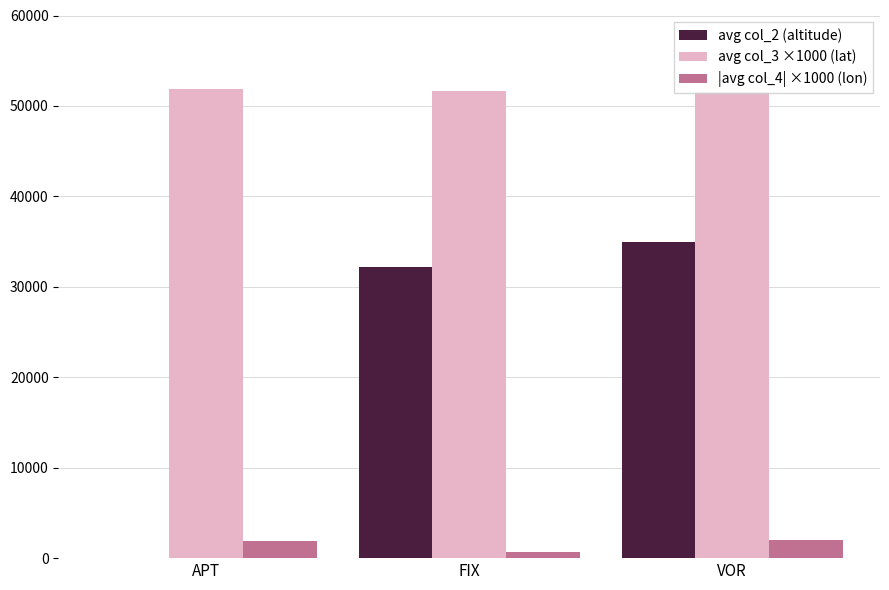

What is the maximum value shown in the chart?

51829.9